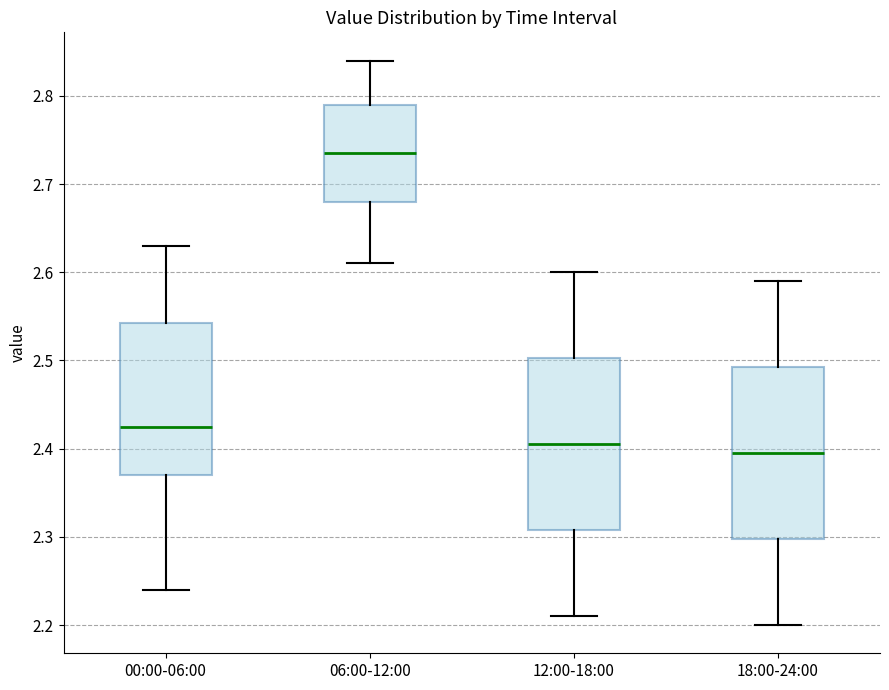

Reading left to right, read every box against the y-axis: the position of its median line, the range the box covers, and the ends of its whiskers. The values are not printed on the chart, so give them approximately, as read against the axis.

00:00-06:00: median 2.43, box 2.37 to 2.54, whiskers 2.24 to 2.63
06:00-12:00: median 2.74, box 2.68 to 2.79, whiskers 2.61 to 2.84
12:00-18:00: median 2.41, box 2.31 to 2.50, whiskers 2.21 to 2.60
18:00-24:00: median 2.40, box 2.30 to 2.49, whiskers 2.20 to 2.59